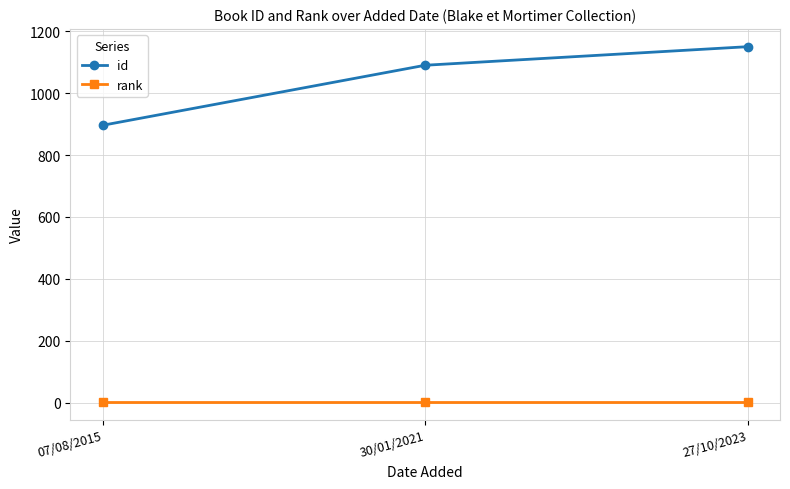

Reading left to right, transcribe all the data shown in this chart.

id: 07/08/2015=896	30/01/2021=1090	27/10/2023=1150
rank: 07/08/2015=1	30/01/2021=1	27/10/2023=1